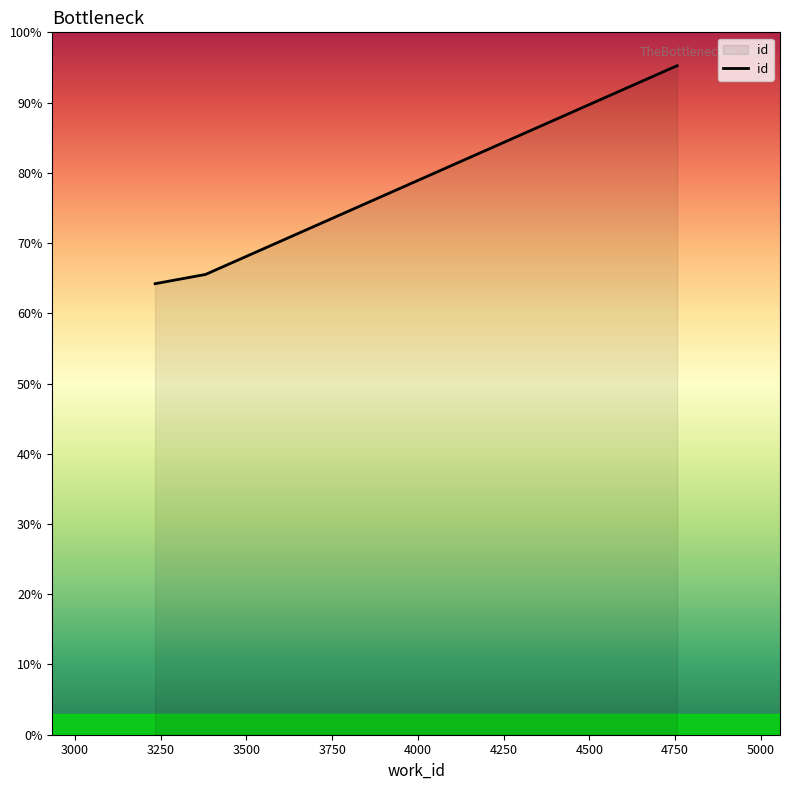

Rank the categories by value from lowest to highest.

3234, 3381, 4755, 4756